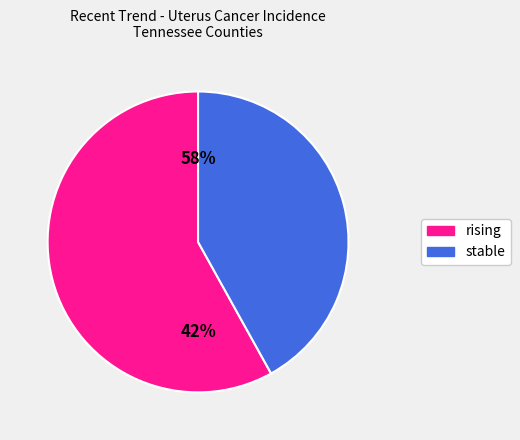

How many segments does this pie chart have?

2